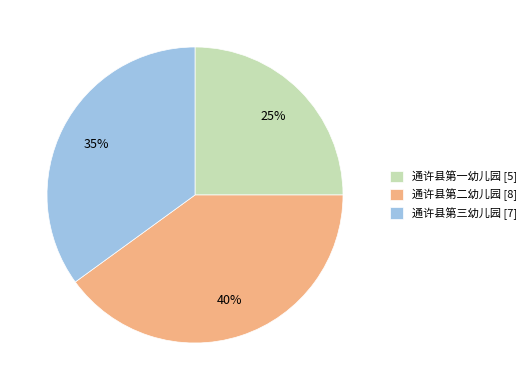

Which category has the smallest portion of the pie?

通许县第一幼儿园